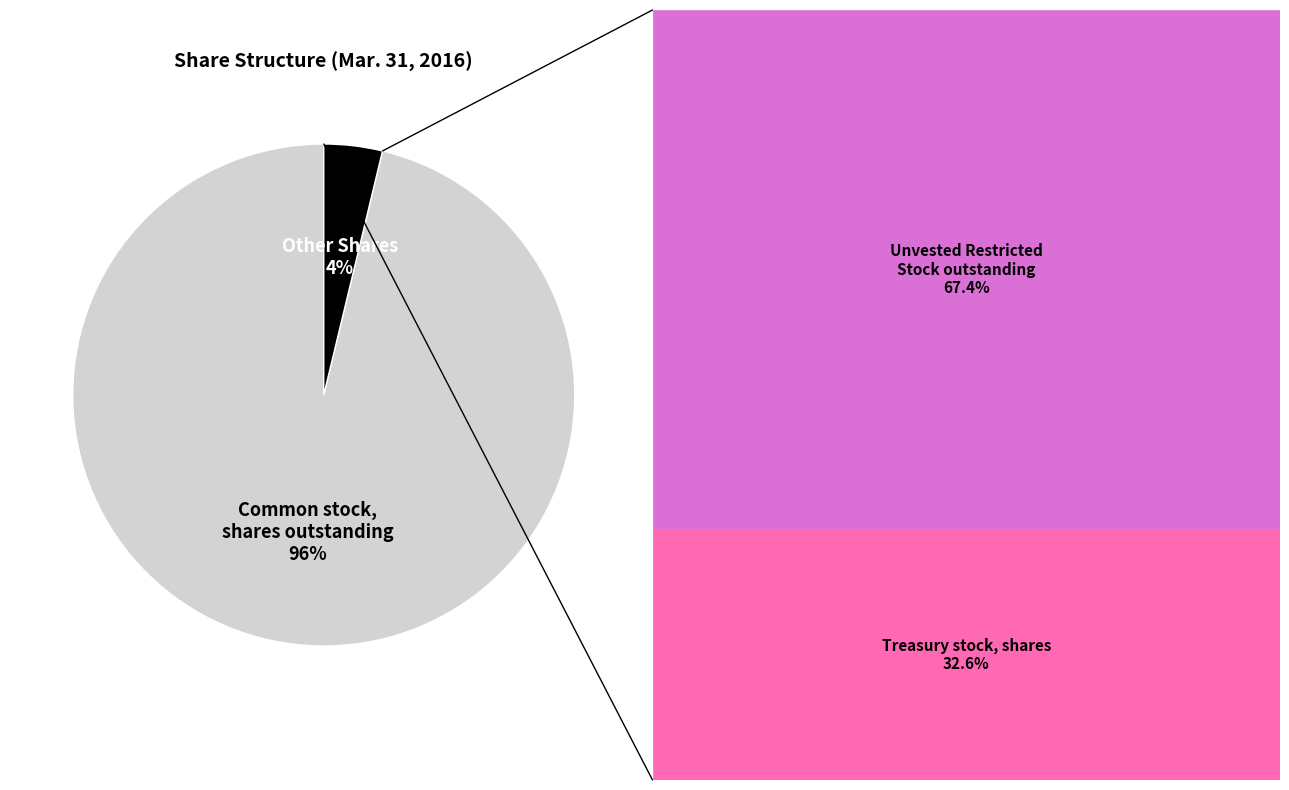

To the nearest percent, what is the difference between the largest and smallest slice percentages?

92%